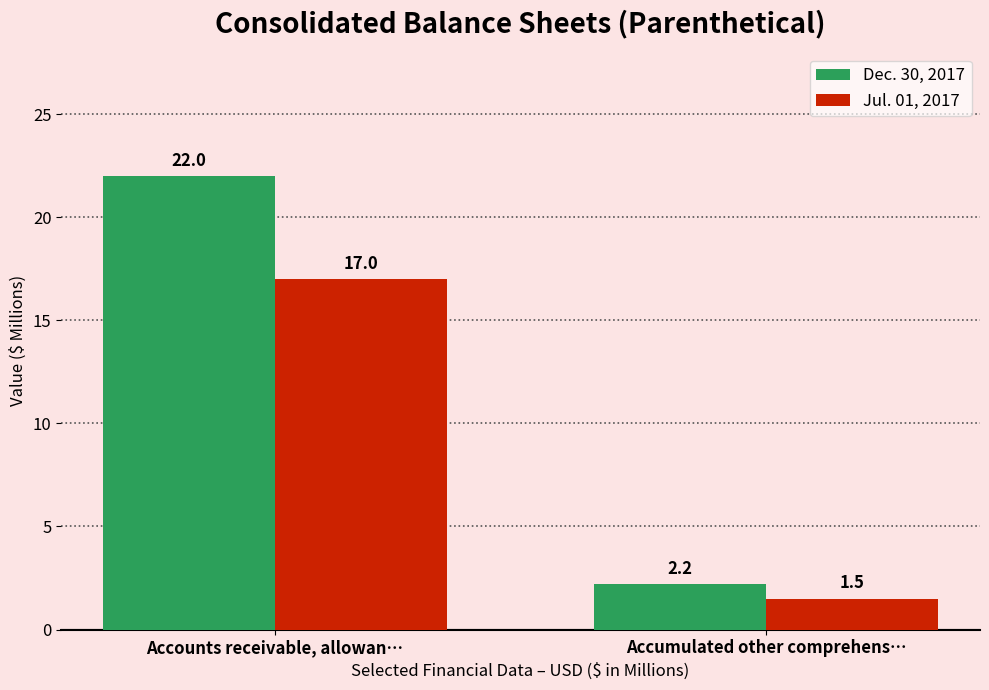

Reading right to left, transcribe all the data shown in this chart.

Dec. 30, 2017: Accumulated other comprehens…=2.2	Accounts receivable, allowan…=22.0
Jul. 01, 2017: Accumulated other comprehens…=1.5	Accounts receivable, allowan…=17.0